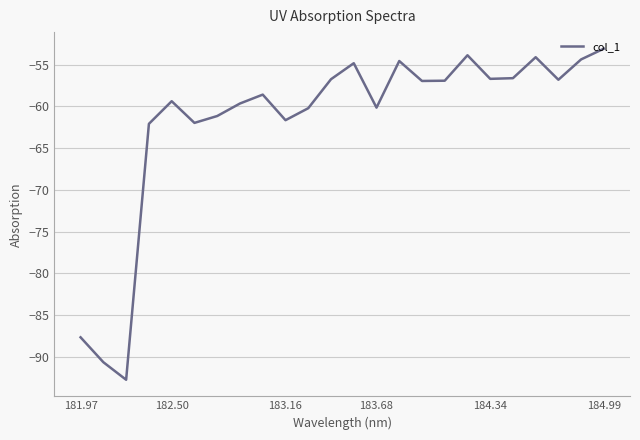

What is the minimum value shown in the chart?

-92.7